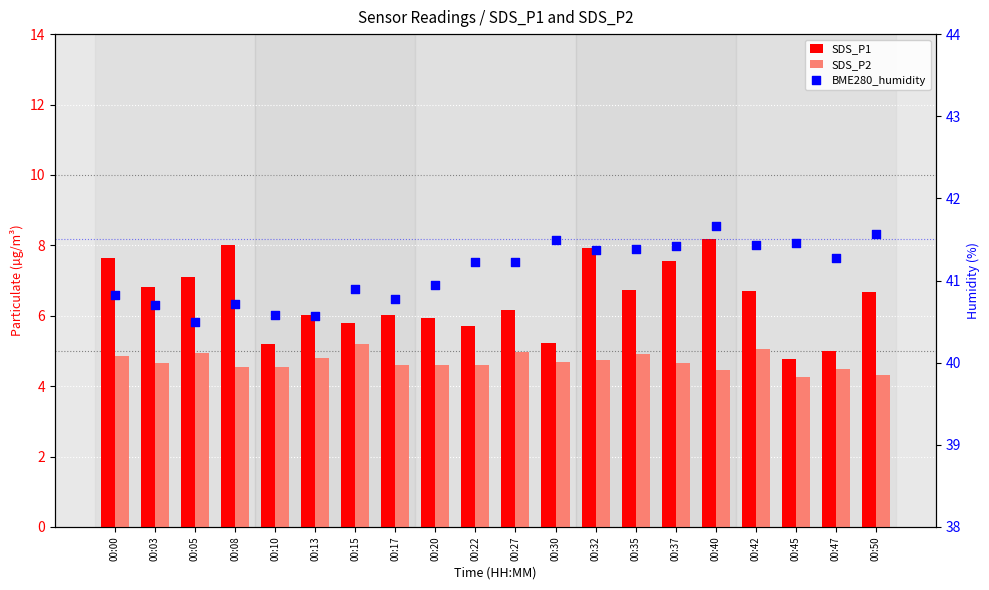

Which series has the widest spread of Y values?

SDS_P1